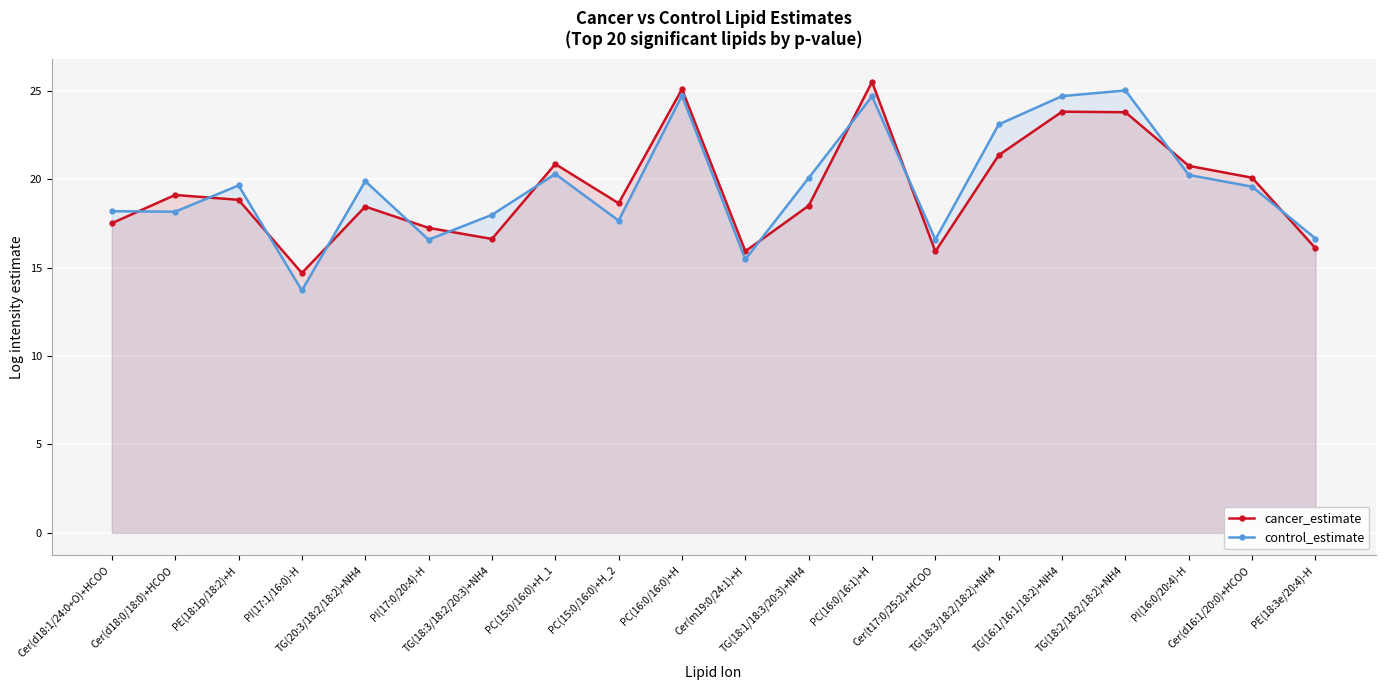

How many values in the cancer_estimate series exceed 18?

13